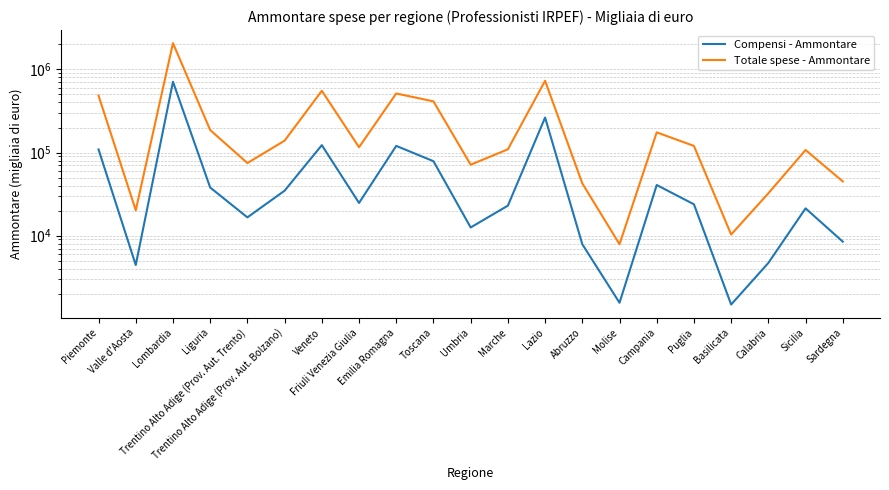

Is the value of Totale spese - Ammontare at Lazio greater than the value of Compensi - Ammontare at Trentino Alto Adige (Prov. Aut. Trento)?

Yes